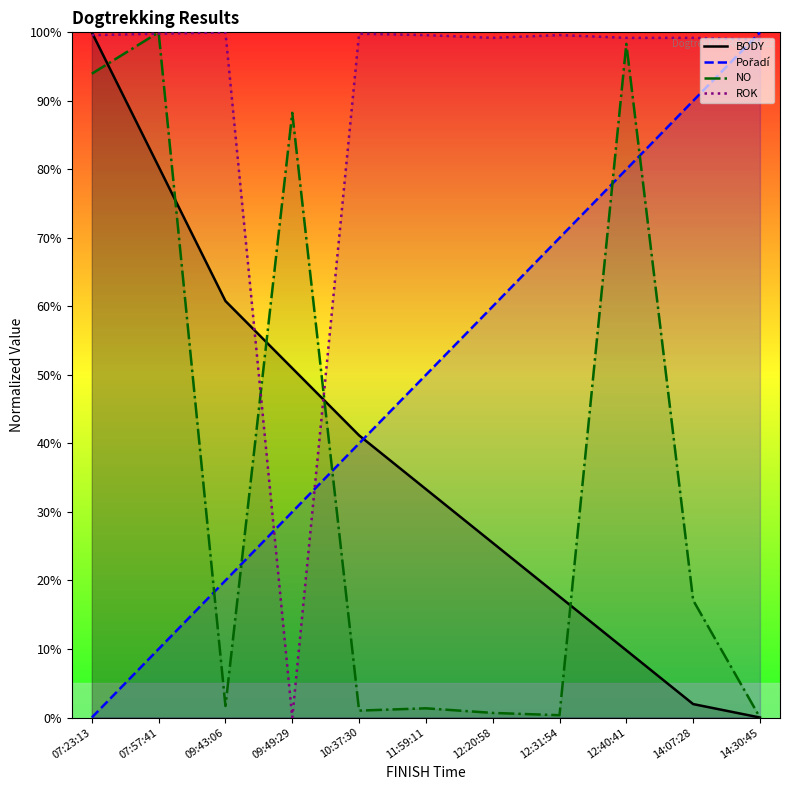

What is the difference between the highest and lowest values at 14:07:28?

97.2